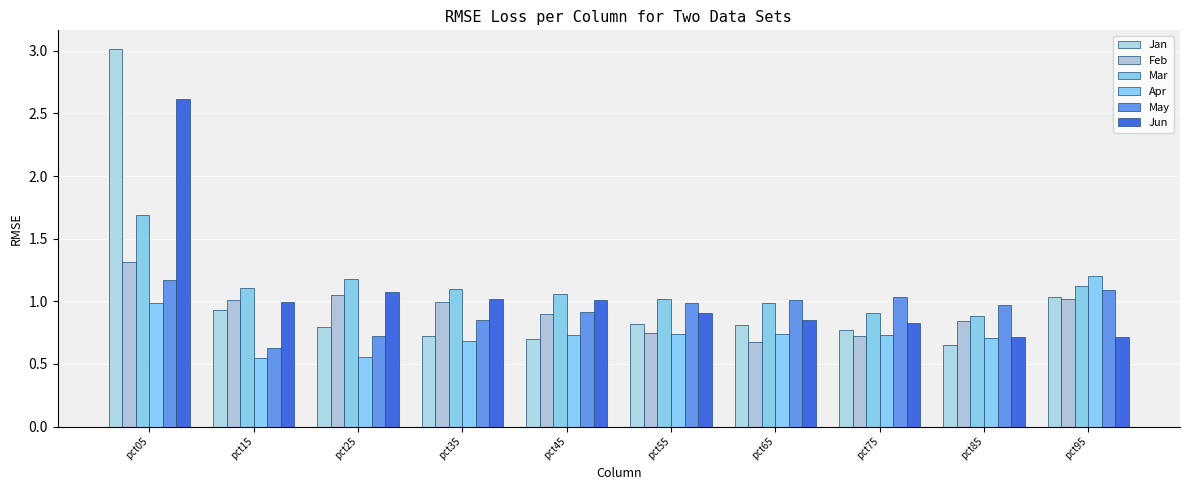

What is the sum of the May values at pct35 and pct95?

1.9